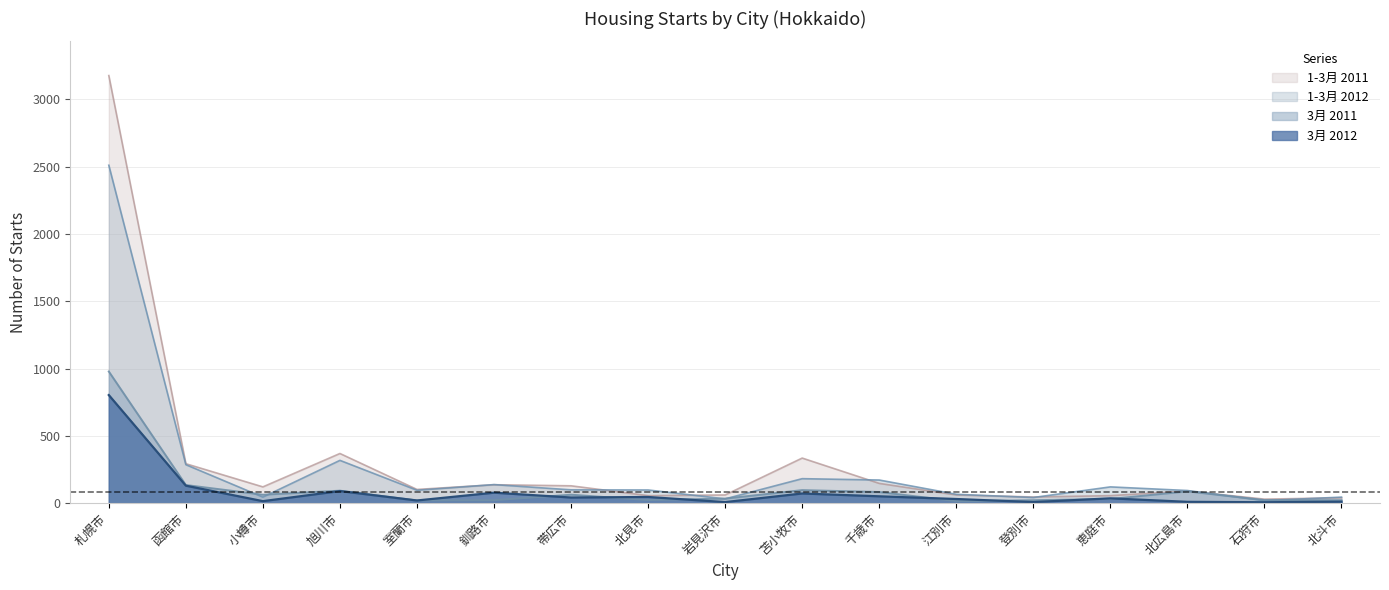

What is the approximate value of 1-3月 2011 at 江別市, to the nearest 10?

60